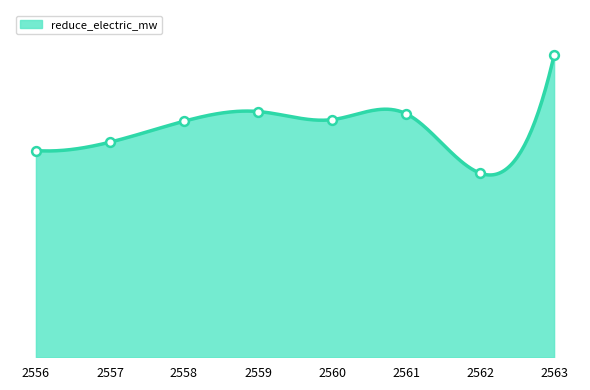

Which has a higher value, 2562 or 2556?

2556